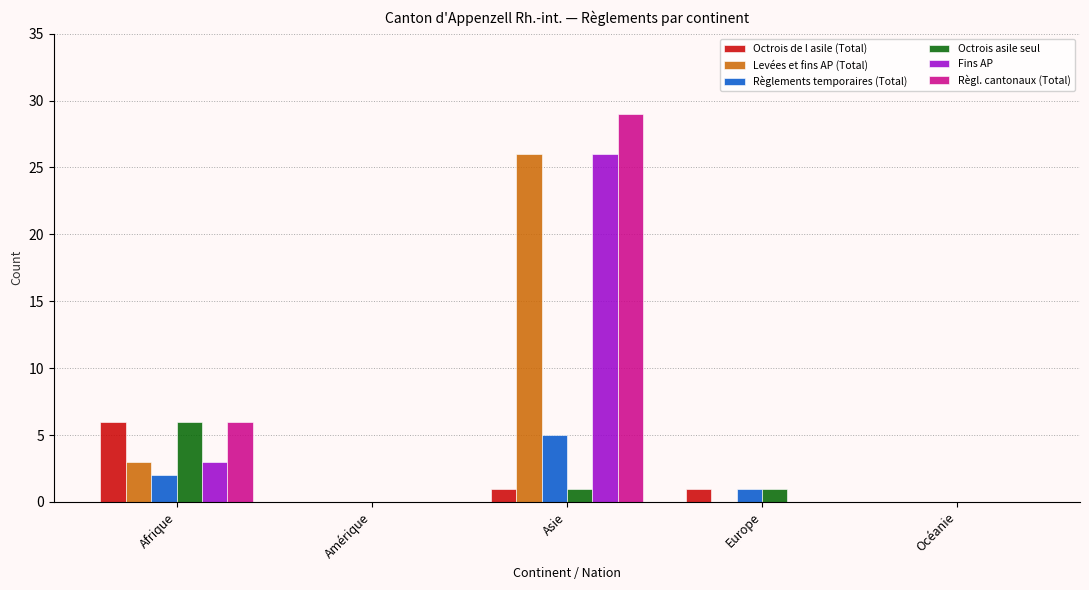

Is the value of Octrois asile seul at Asie greater than the value of Règlements temporaires (Total) at Asie?

No